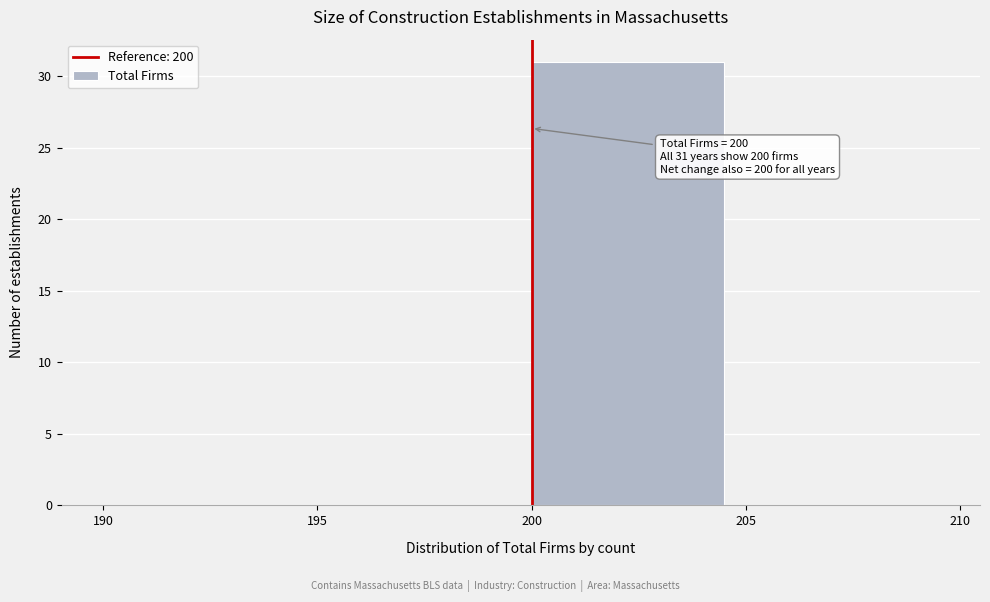

Which range on the x-axis has the tallest bar?

200 to 205